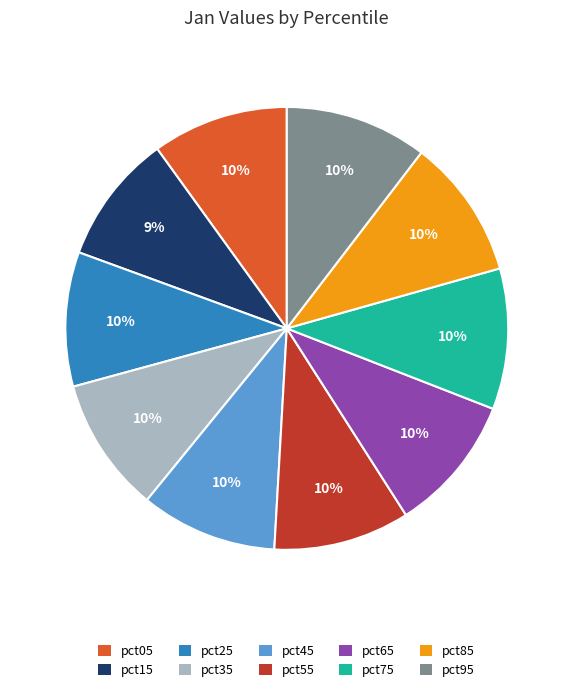

True or false: pct75 accounts for 16% of the total.

False